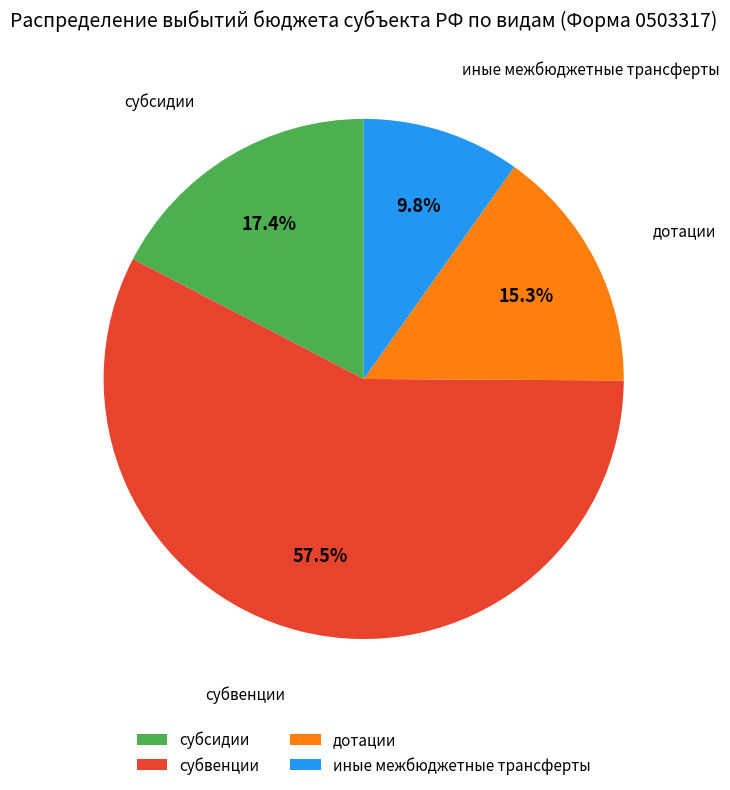

Which has a higher value, субвенции or дотации?

субвенции